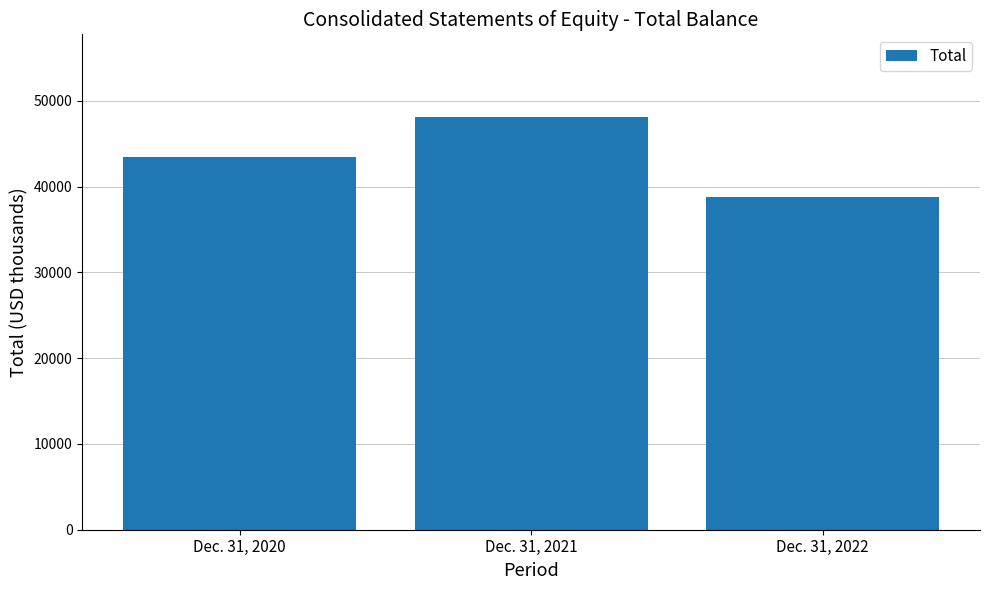

How many values are between 38745 and 48124?

3